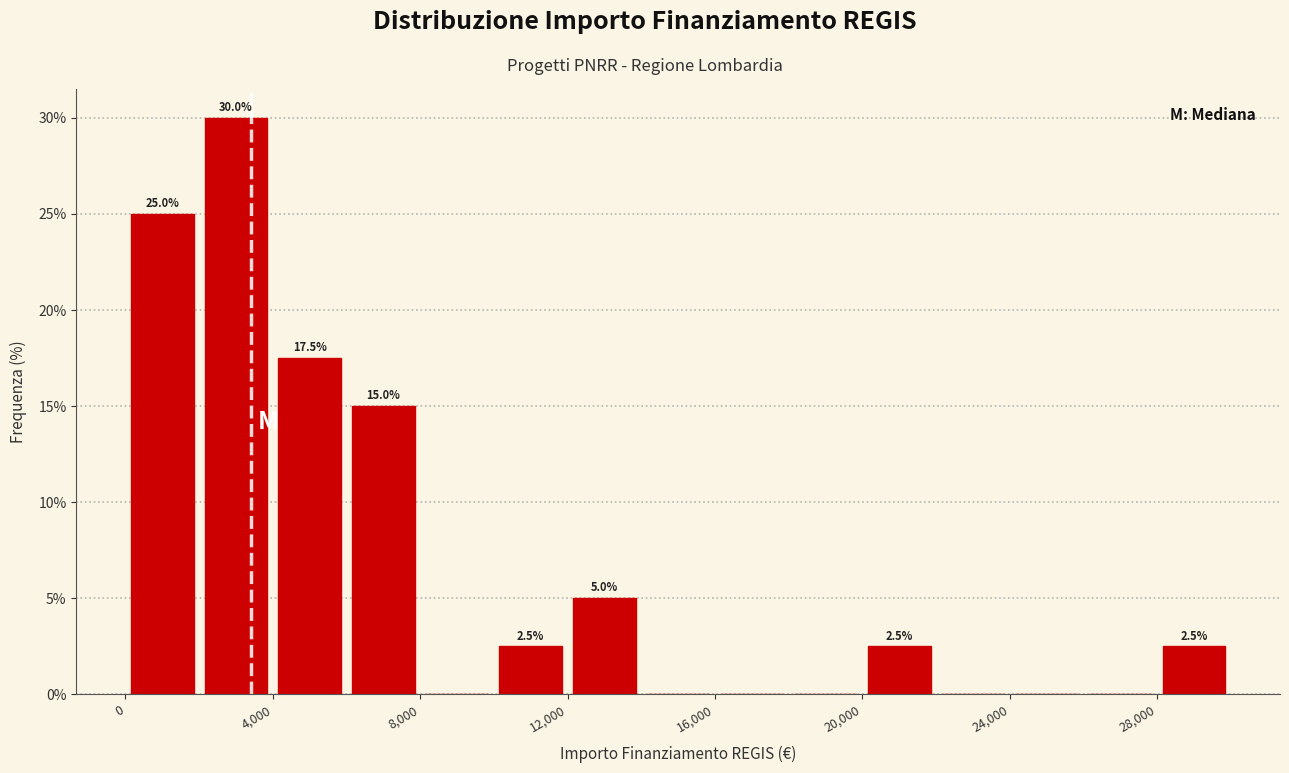

Over which range of the x-axis is the bar tallest?

2000 to 4000